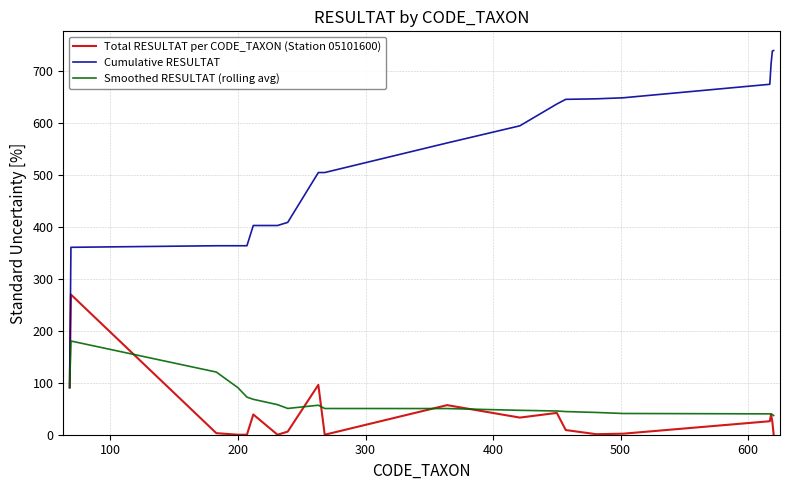

Which series has the largest range (max minus min)?

Cumulative RESULTAT